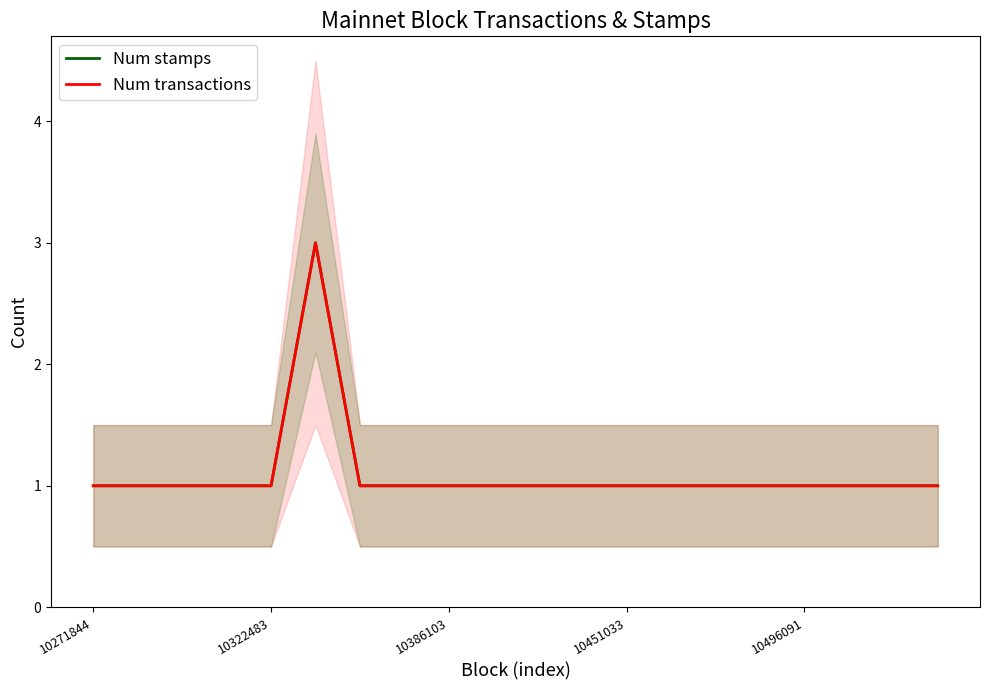

At which category is the sum across all series the highest?

5